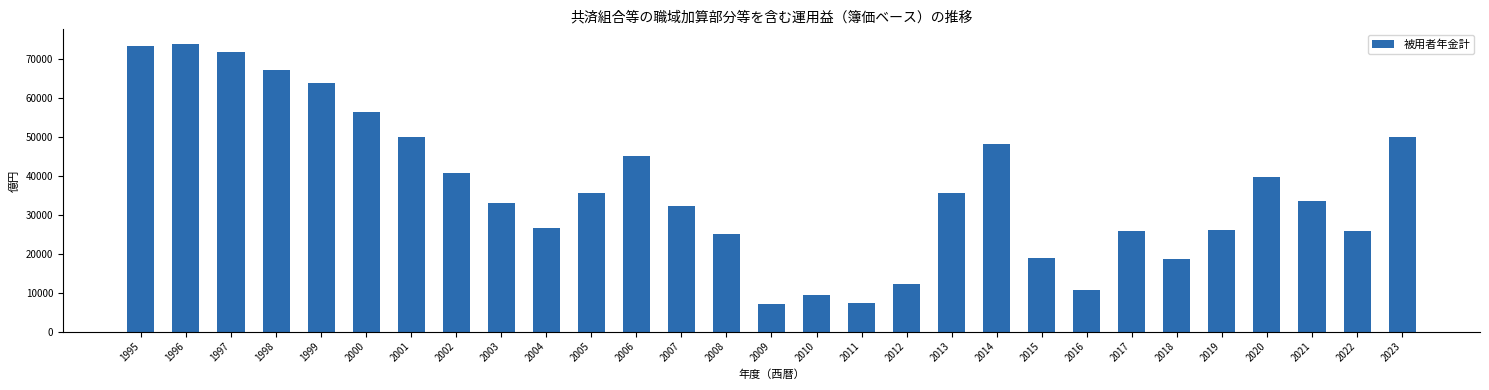

True or false: the data shows 63750 at 1999.

True